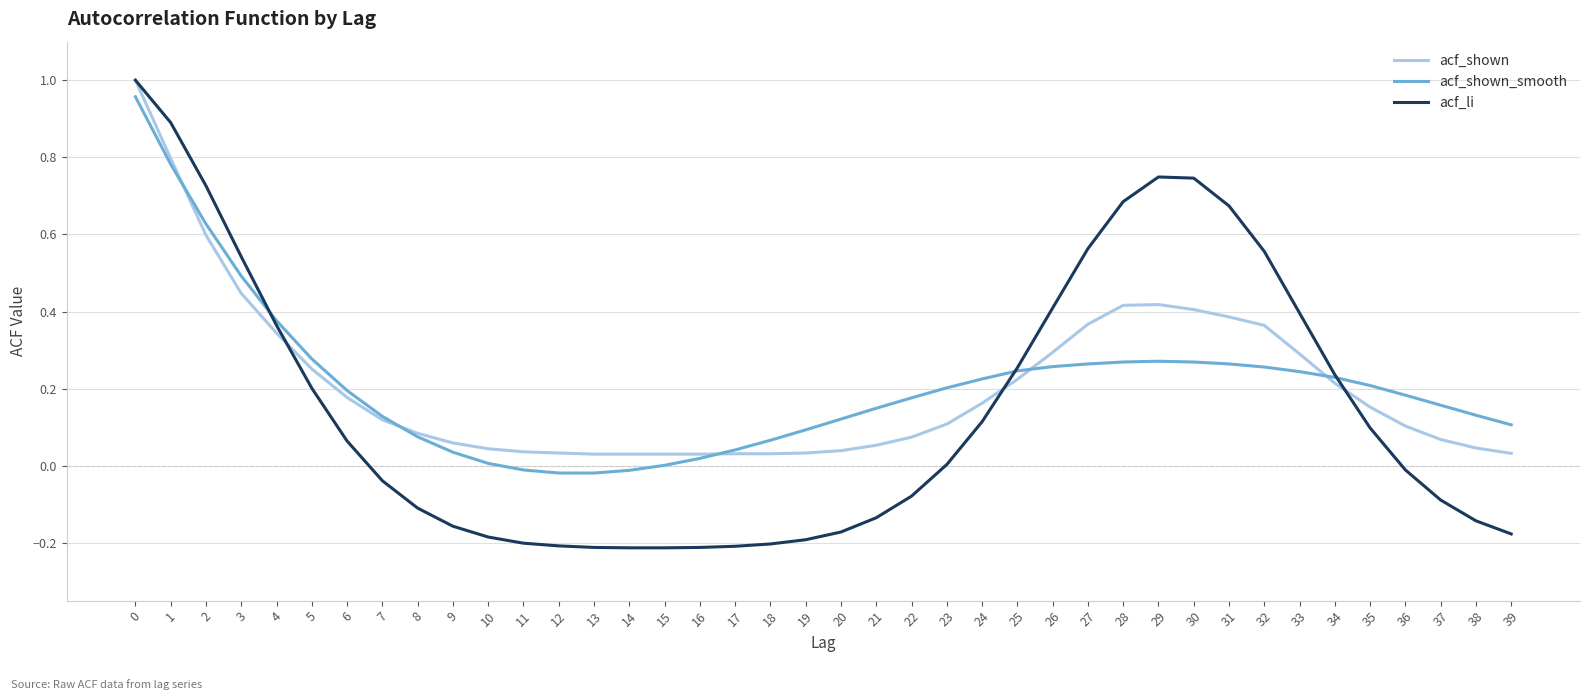

Rank the series at 27 from lowest to highest value.

acf_shown_smooth, acf_shown, acf_li